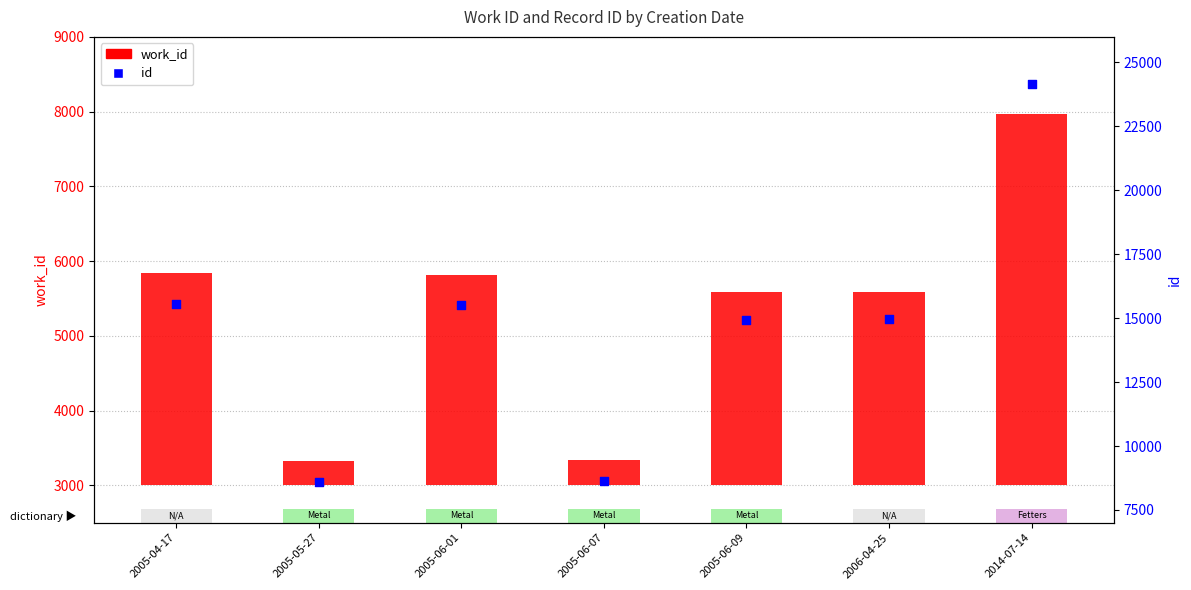

At how many categories does at least one series exceed 2649?

7